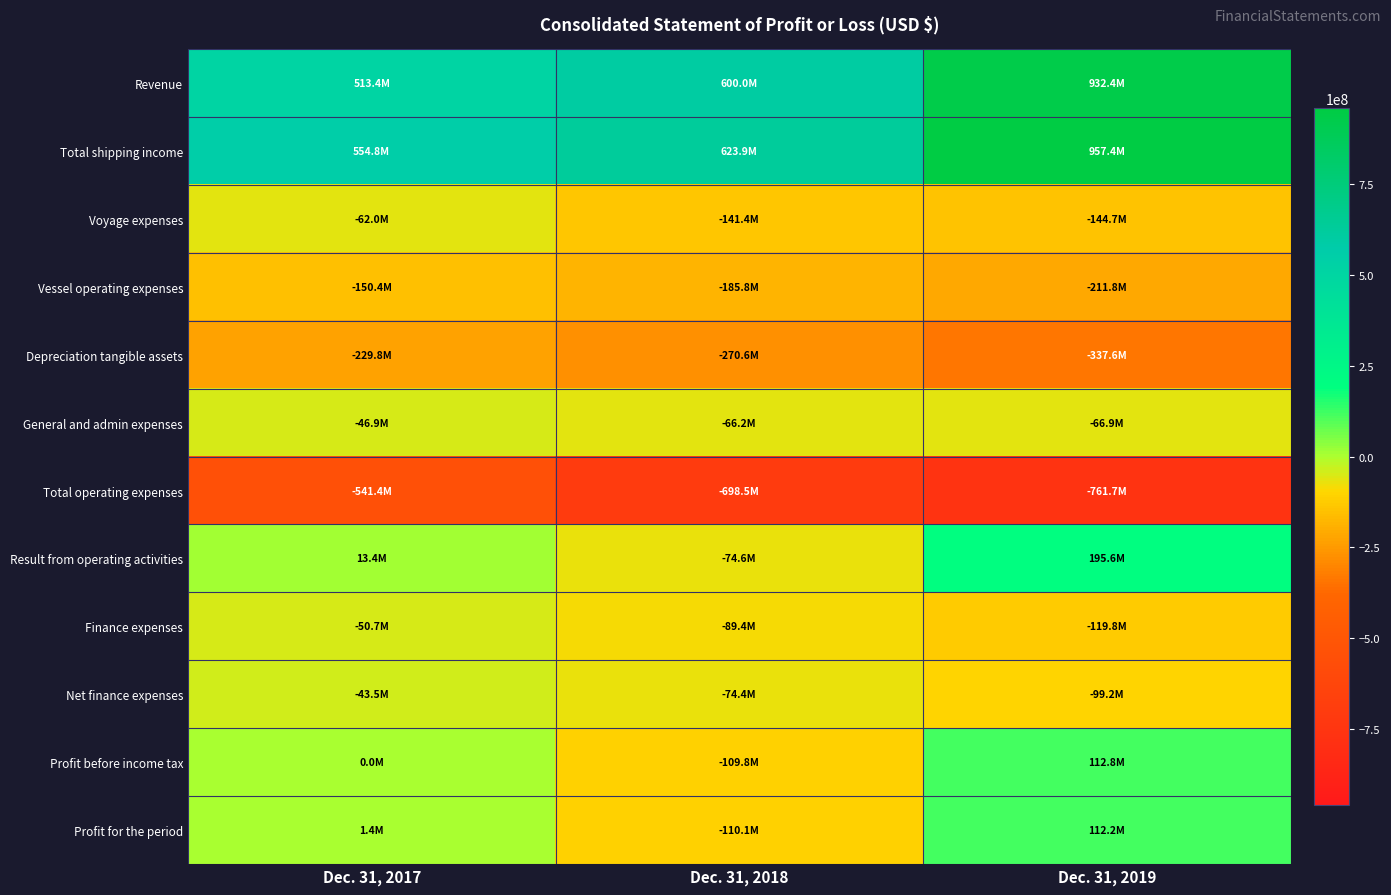

Count the number of data series in this chart.

12